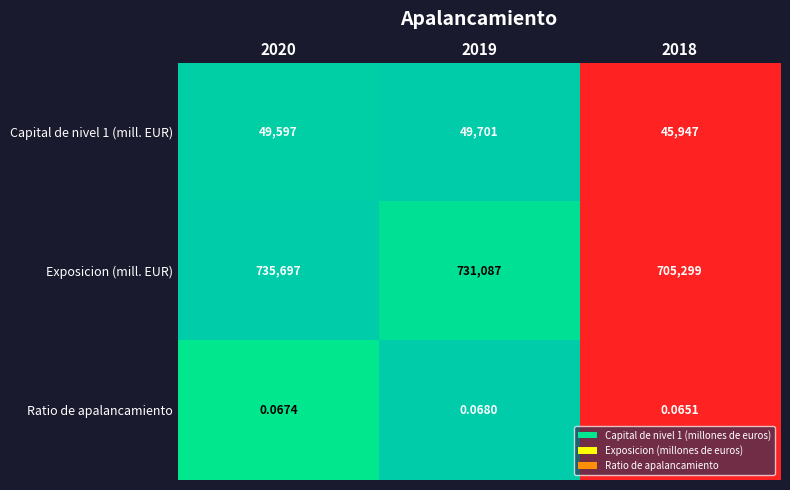

Is the value of Ratio de apalancamiento at 2020 greater than the value of Exposicion (mill. EUR) at 2018?

No